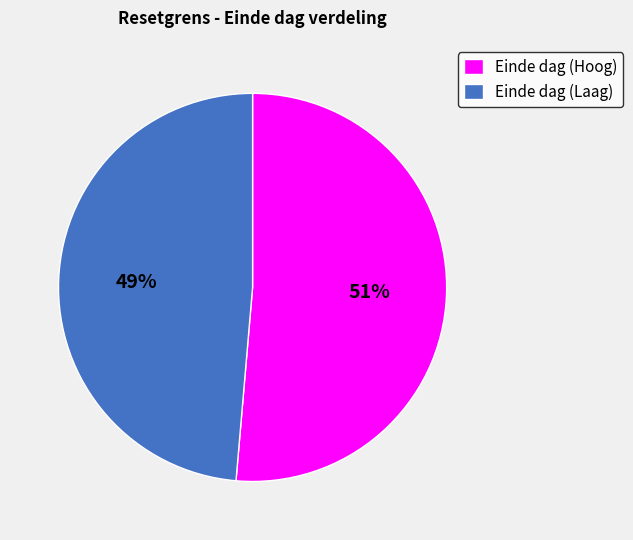

What percentage is the Einde dag (Hoog) slice, to the nearest percent?

51%